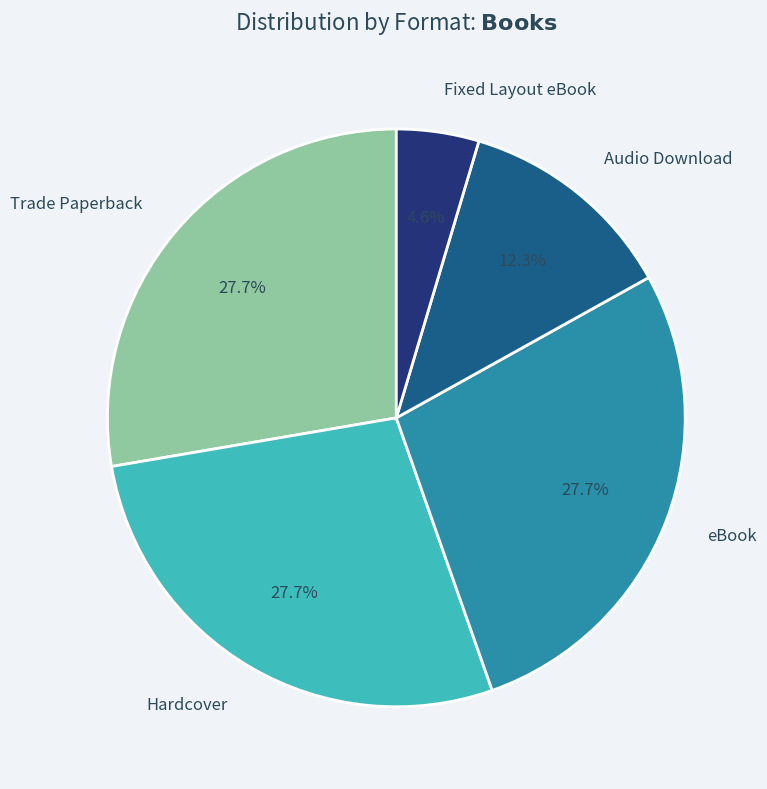

Which category has the smallest portion of the pie?

Fixed Layout eBook